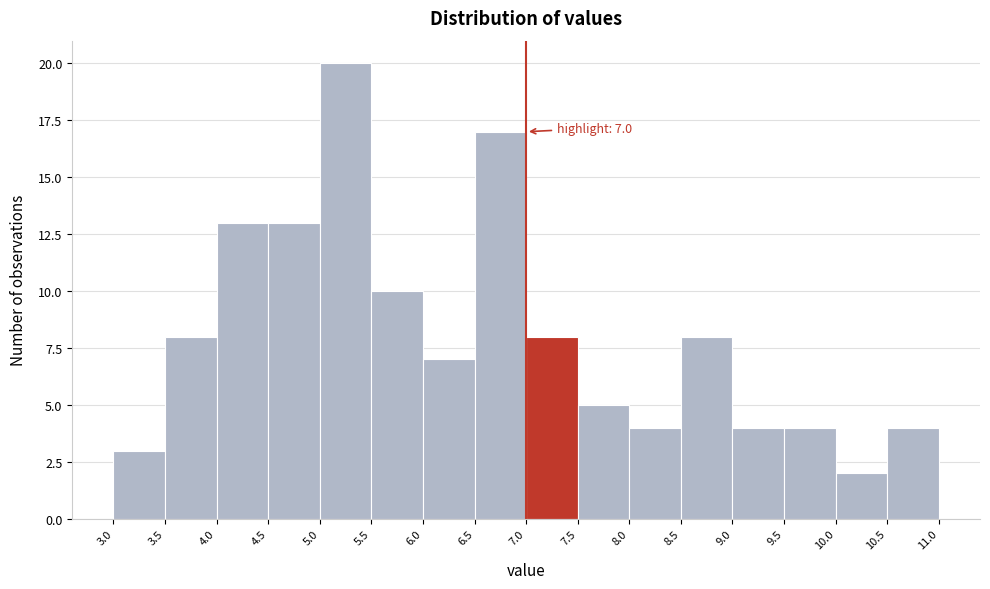

Which range on the x-axis has the tallest bar?

5.0 to 5.5